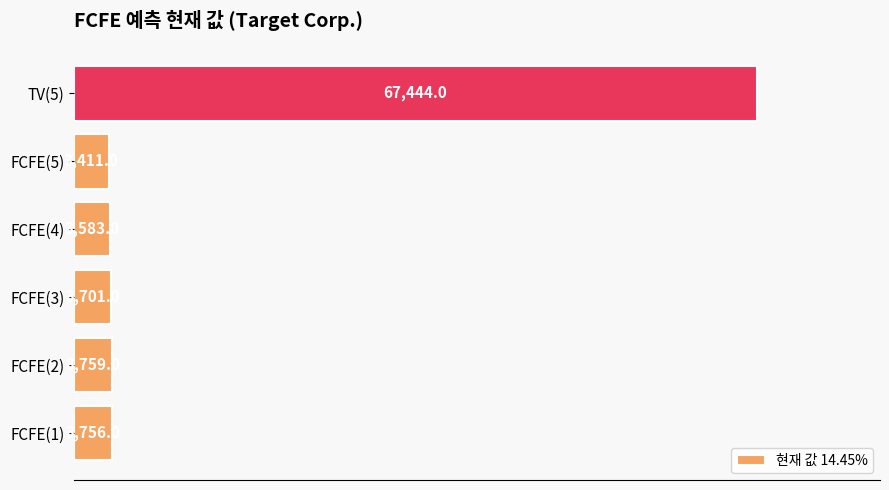

What is the maximum value shown in the chart?

67444